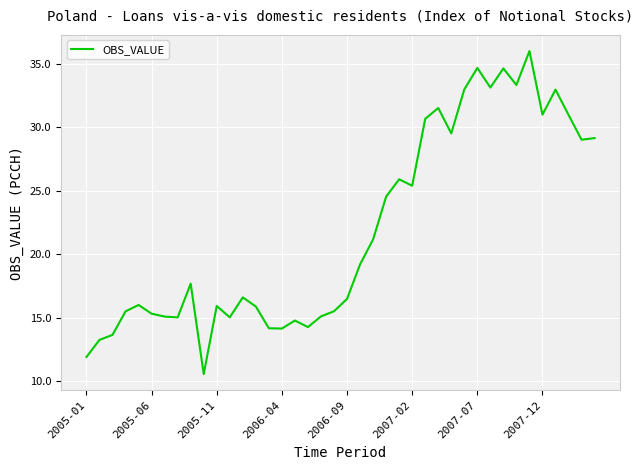

What is the greatest value displayed?

36.0